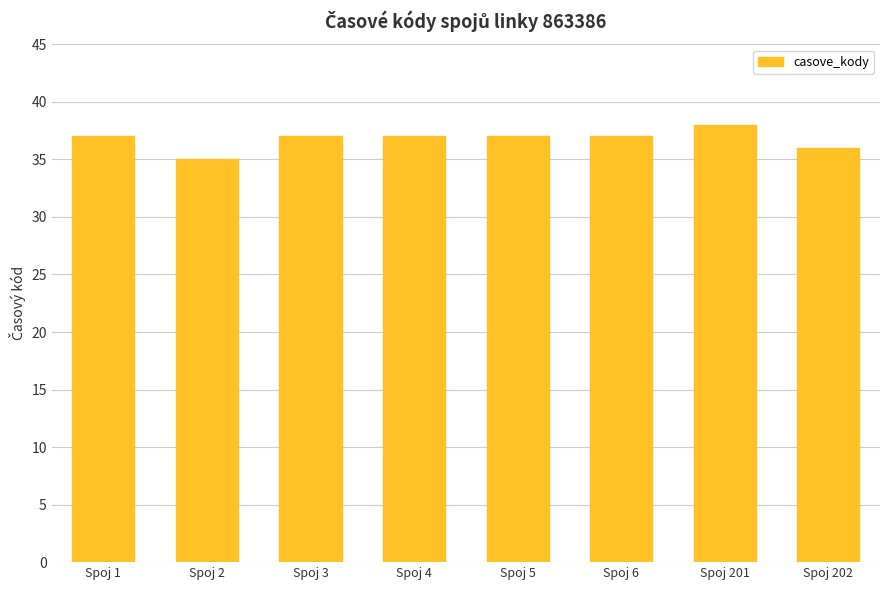

Which category has the lowest value across all series?

Spoj 2